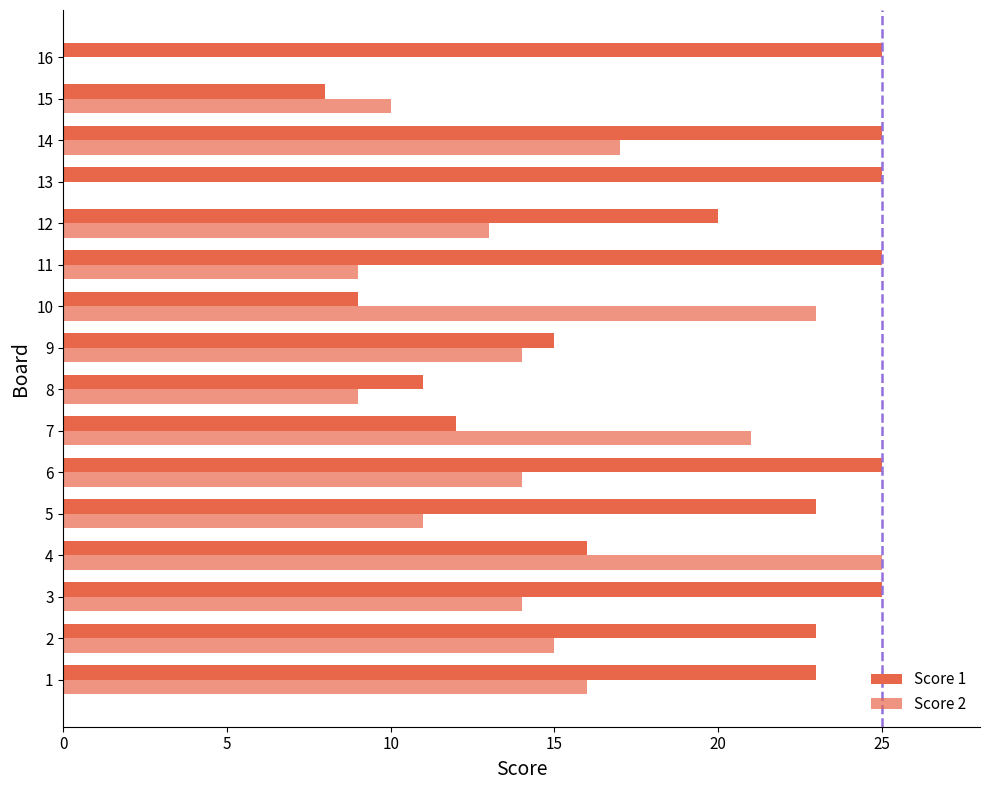

Reading left to right, what are all the values shown in this chart?

Score 1: 23	23	25	16	23	25	12	11	15	9	25	20	25	25	8	25
Score 2: 16	15	14	25	11	14	21	9	14	23	9	13	0	17	10	0